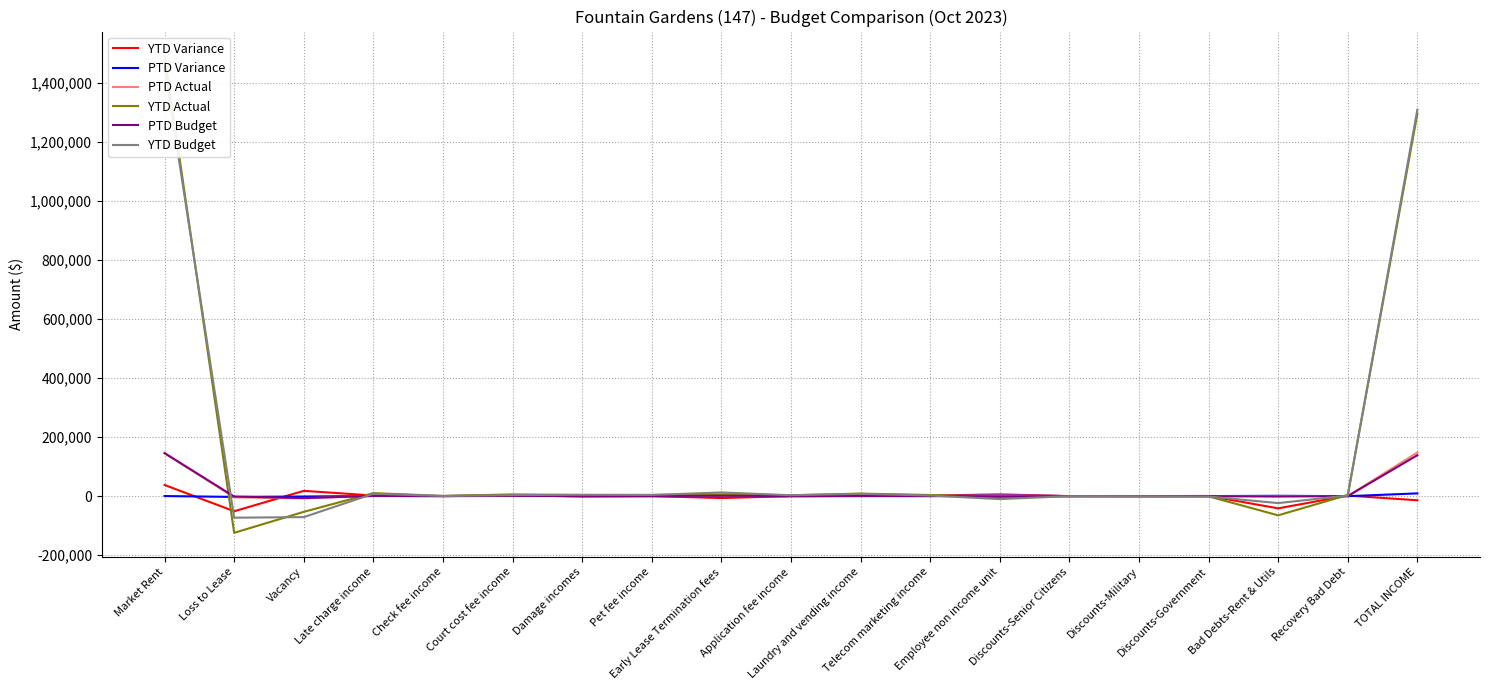

What is the label of the 7th point from the right?

Employee non income unit